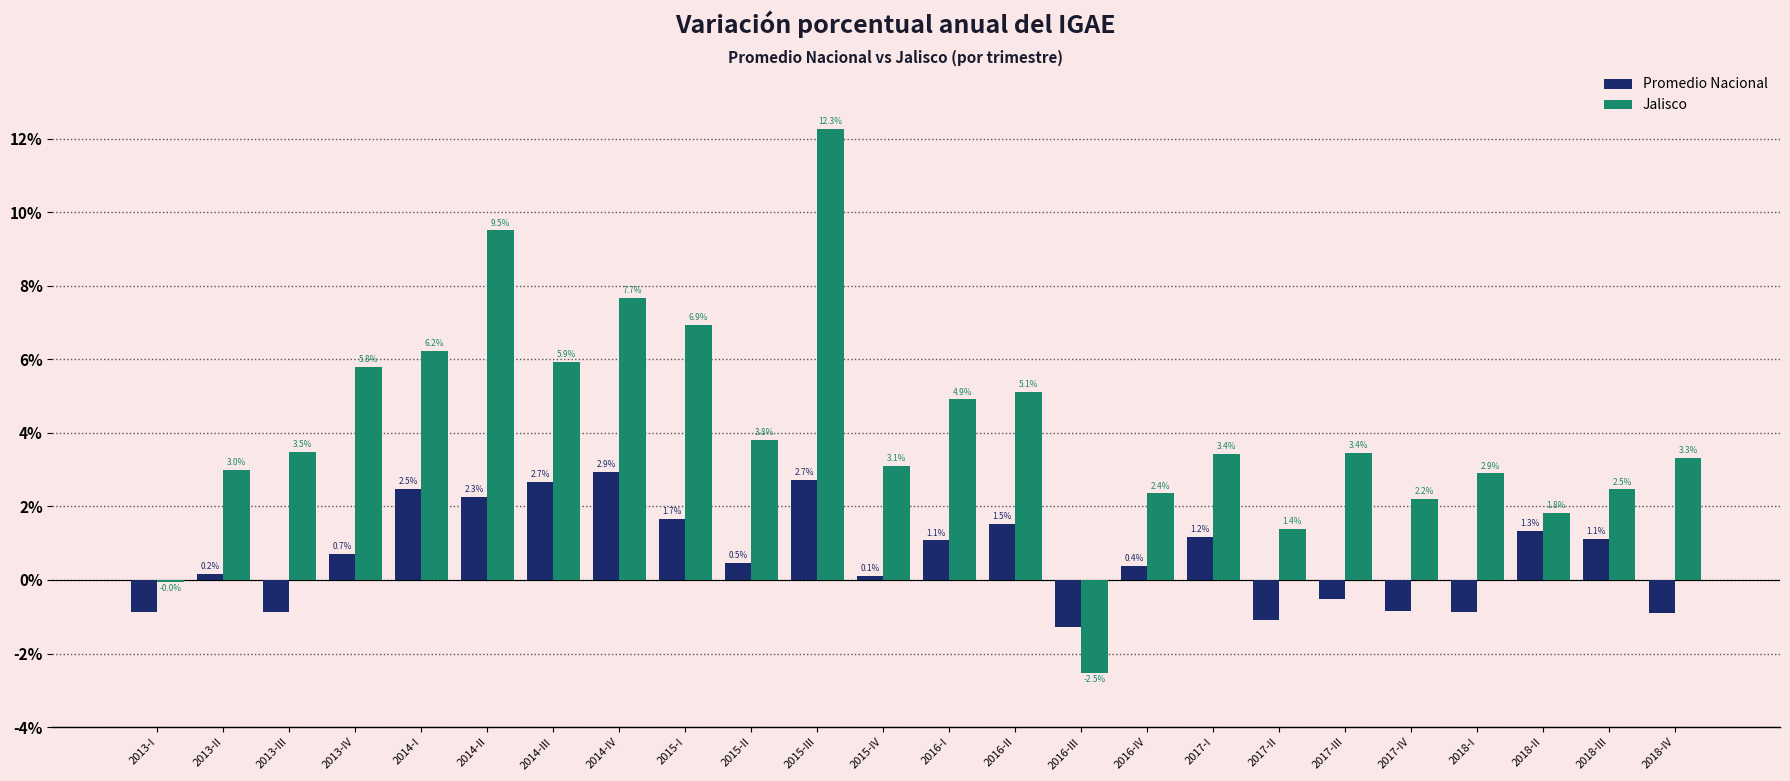

What is the spread (max minus min) of values at 2013-IV?

5.1